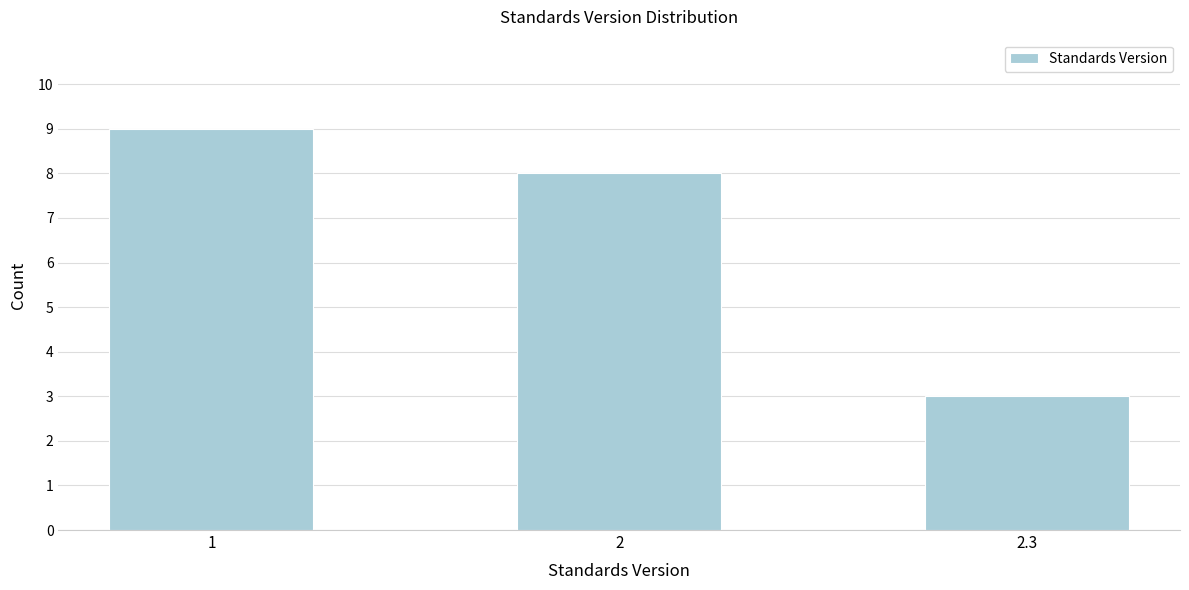

Reading left to right, transcribe all the data shown in this chart.

1=9	2=8	2.3=3